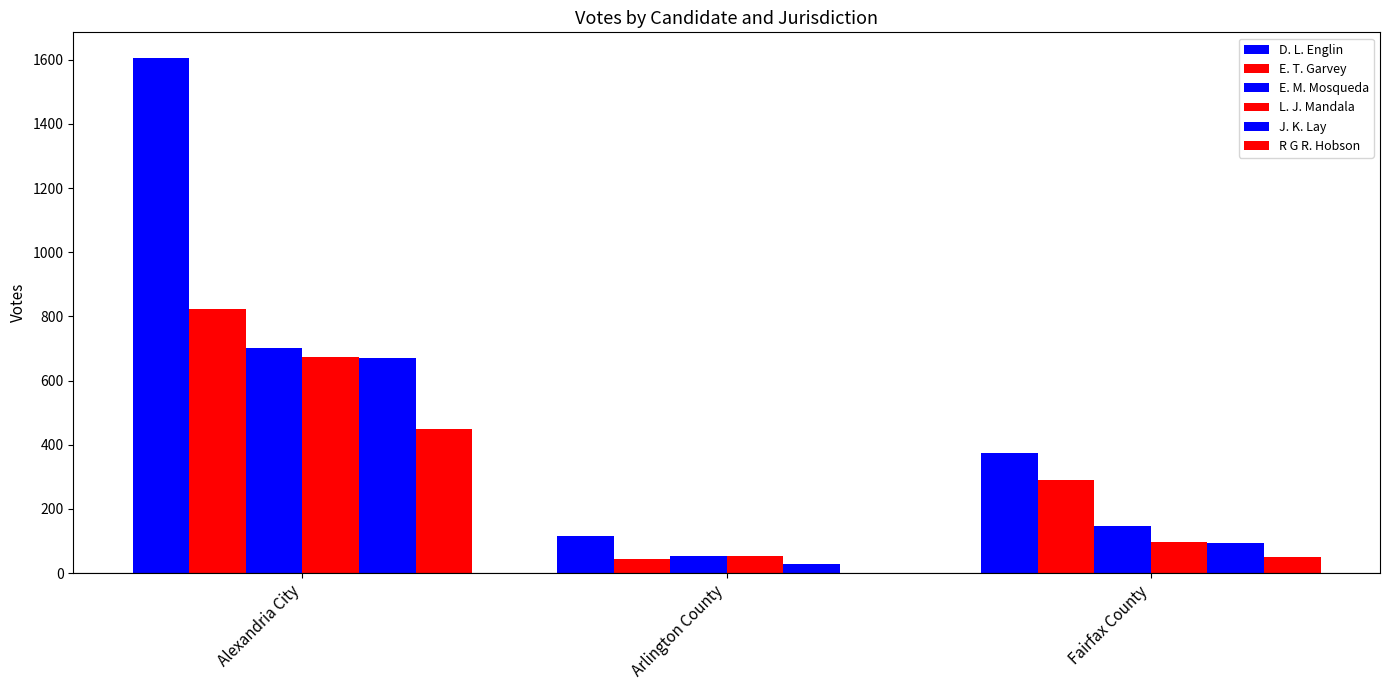

How many categories are shown in the chart?

3